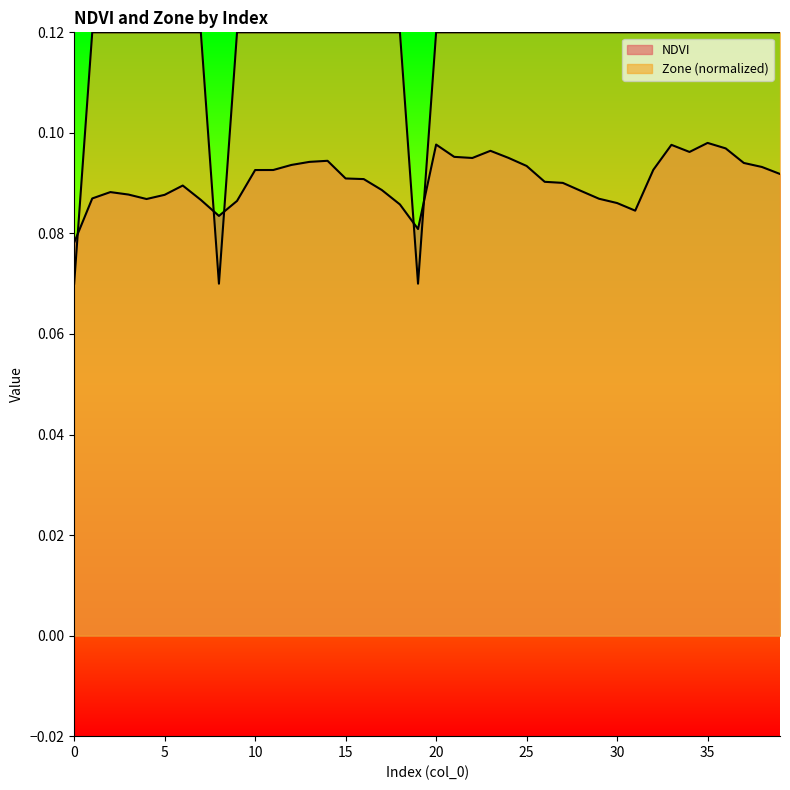

Which series has the largest range (max minus min)?

Zone